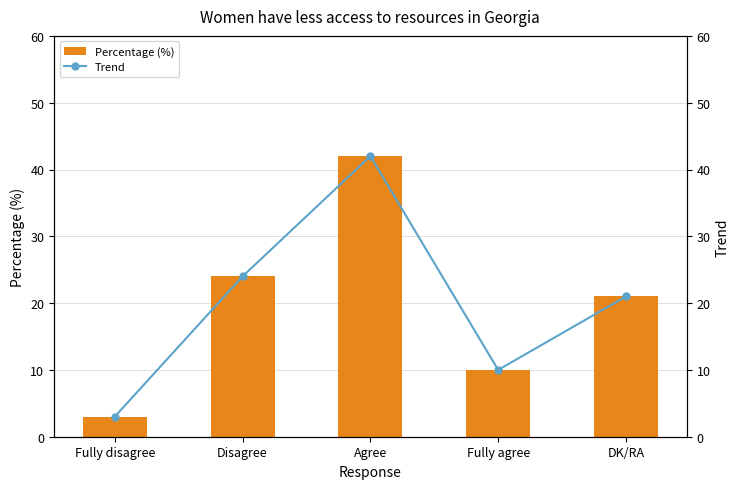

The value of Percentage (%) at Agree is 12. True or false?

False